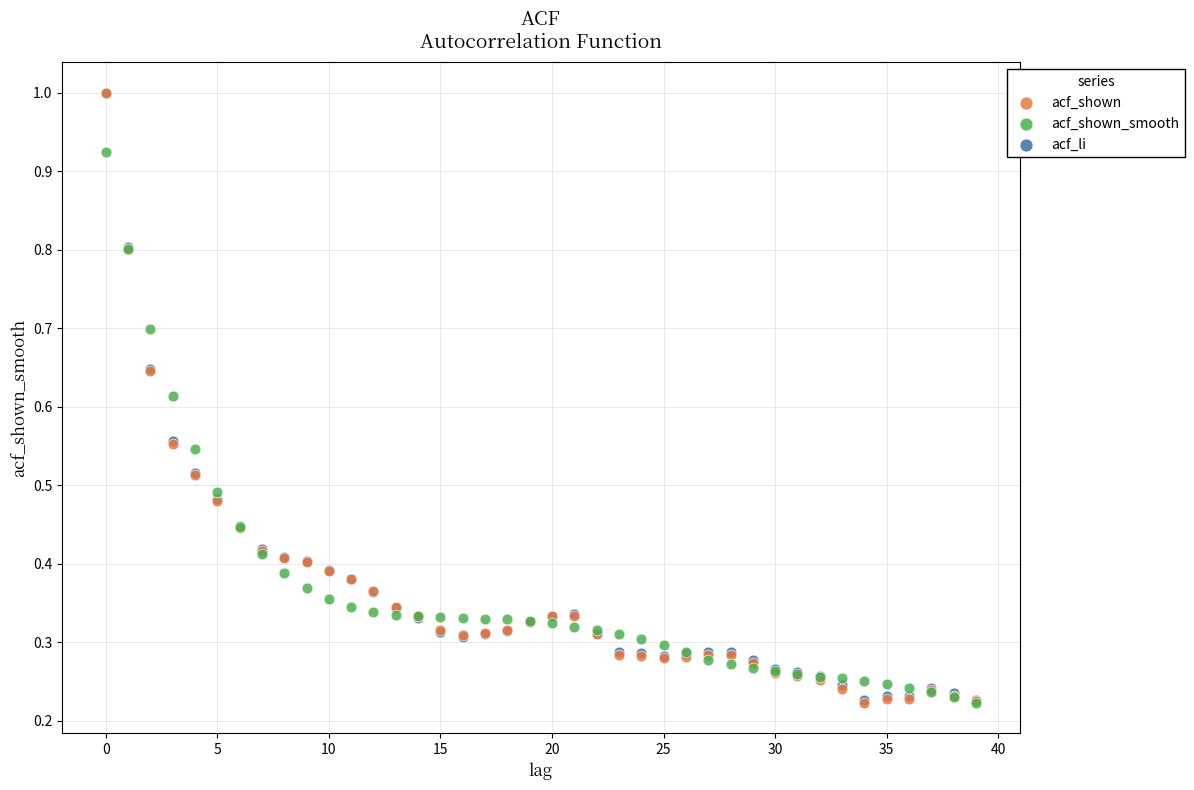

What are all the series names shown in the legend?

acf_shown, acf_shown_smooth, acf_li